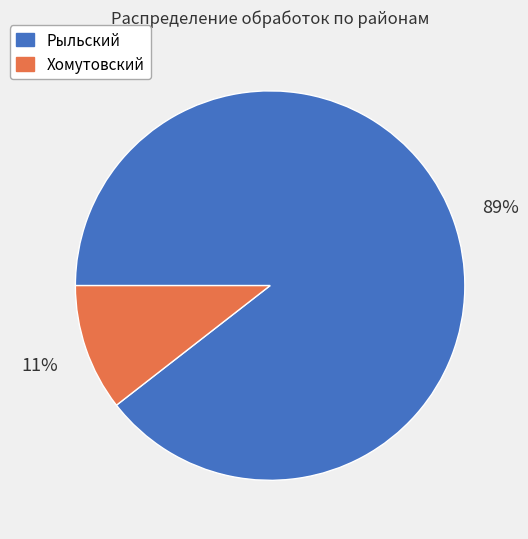

Which category accounts for the majority?

Рыльский